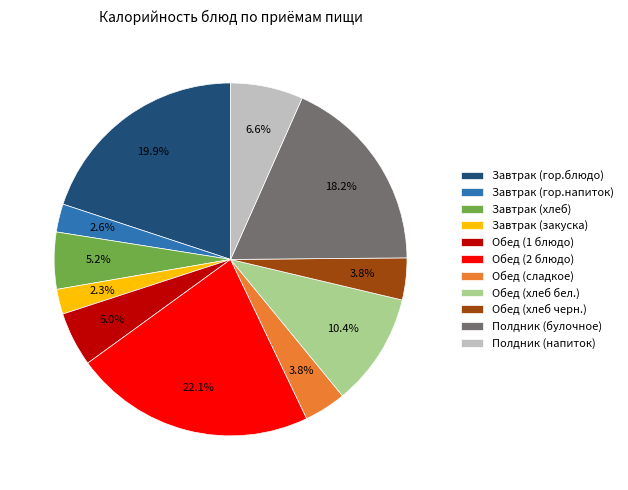

What is the ratio of the value at Обед (1 блюдо) to the value at Обед (2 блюдо)?

0.2